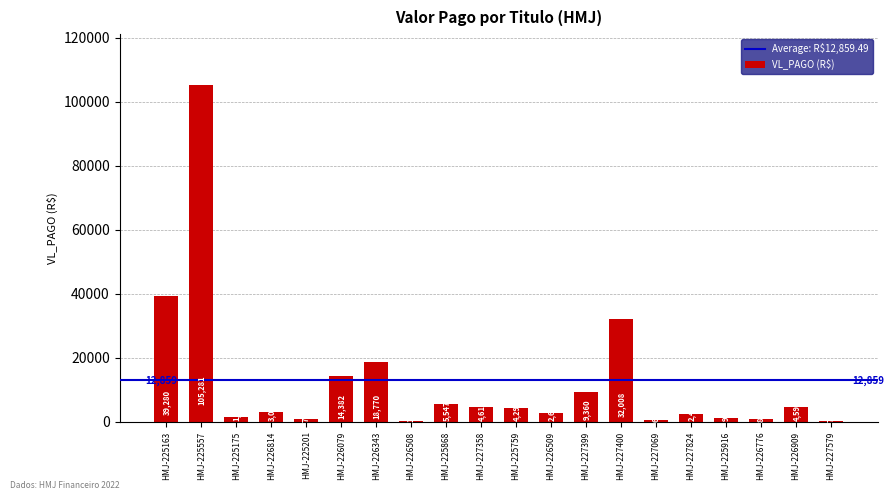

The chart shows a value of 169.8 at HMJ-226508. True or false?

True